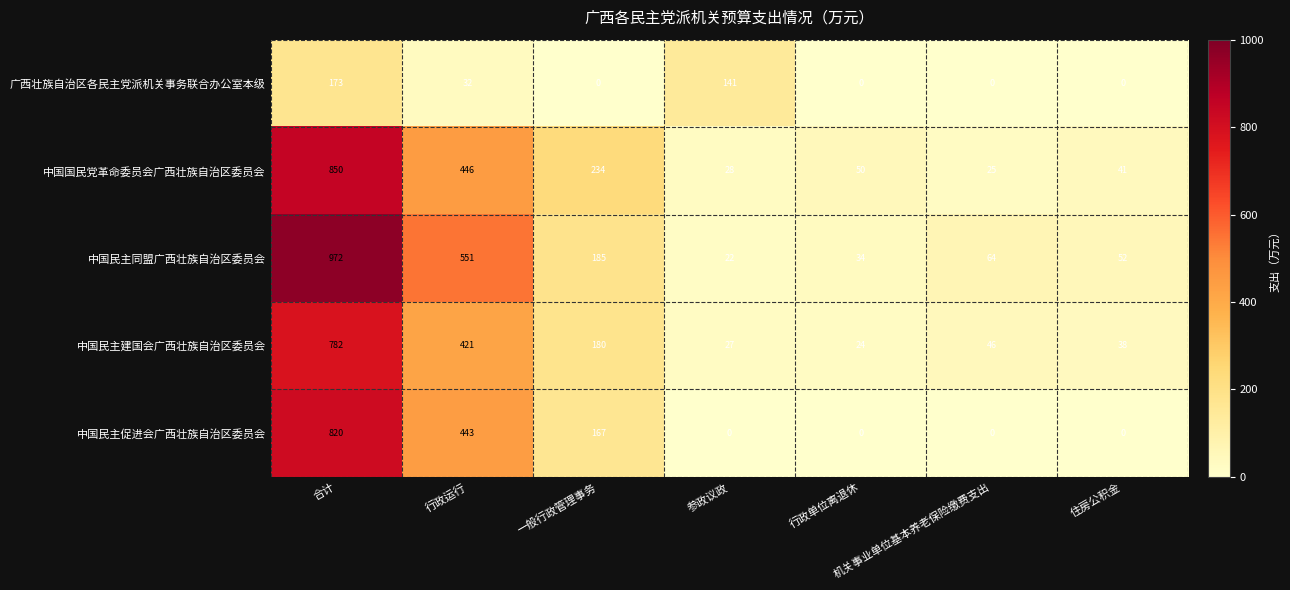

At 合计, list the series in order from largest to smallest.

中国民主同盟广西壮族自治区委员会, 中国国民党革命委员会广西壮族自治区委员会, 中国民主促进会广西壮族自治区委员会, 中国民主建国会广西壮族自治区委员会, 广西壮族自治区各民主党派机关事务联合办公室本级